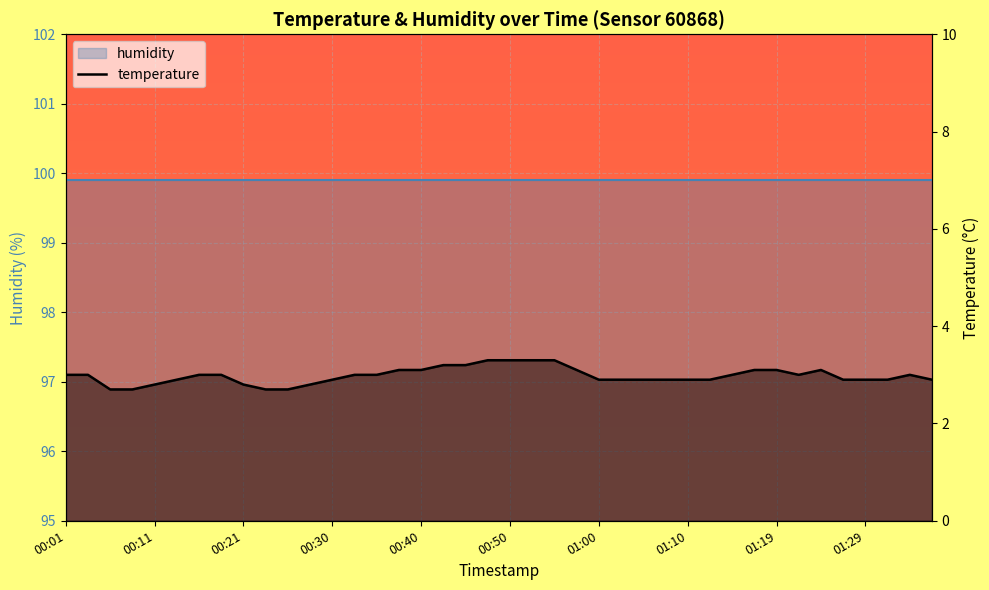

True or false: the data shows 2.9 at 27.

True